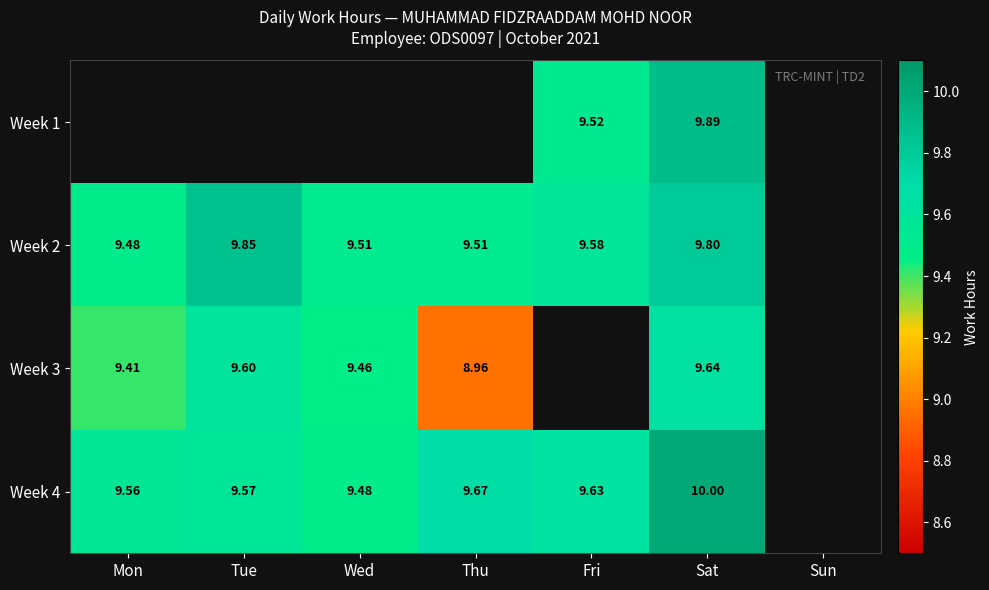

At which category does the chart reach its peak across all series?

Sat